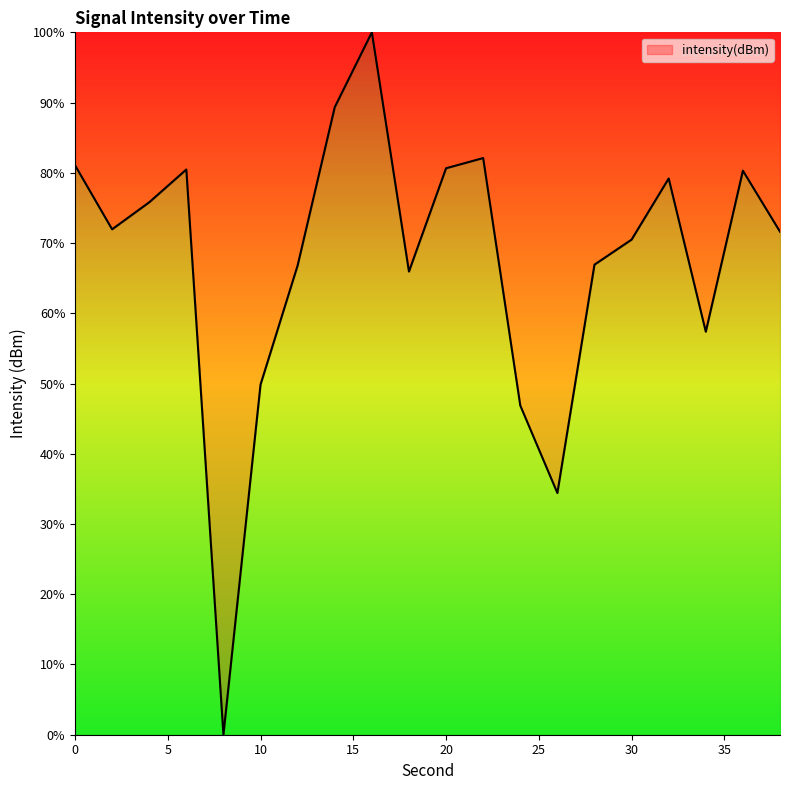

How many interior local valleys (lower than both neighbors) does the data have?

5